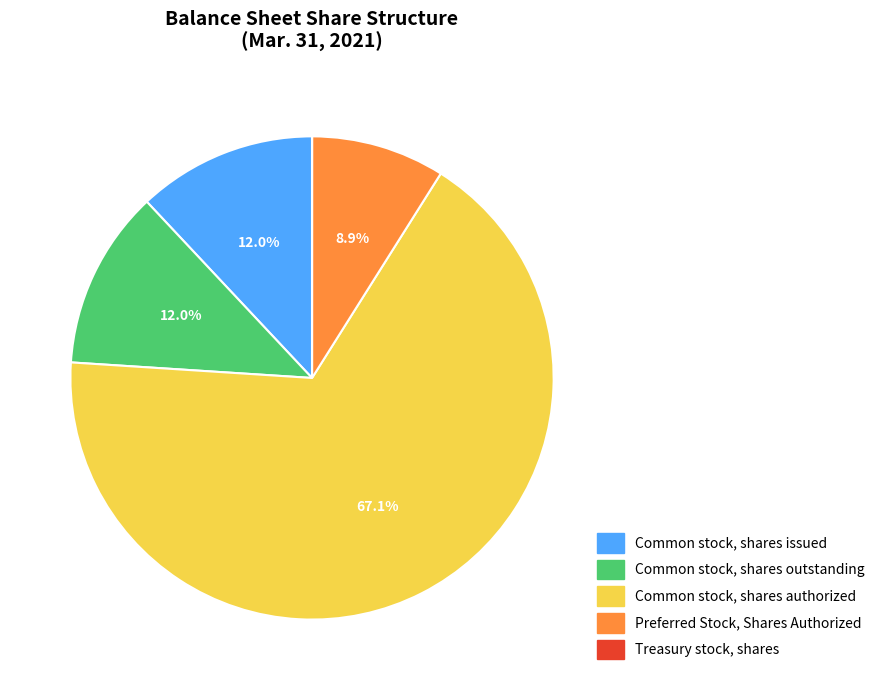

Which category accounts for the majority?

Common stock, shares authorized